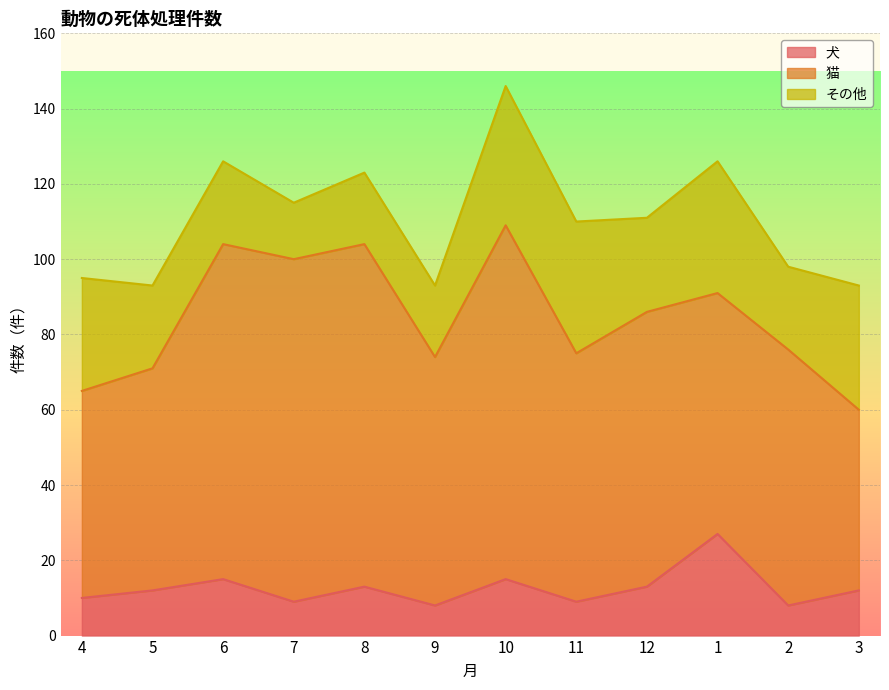

True or false: 猫 has more than 1 points higher than both neighbors.

True